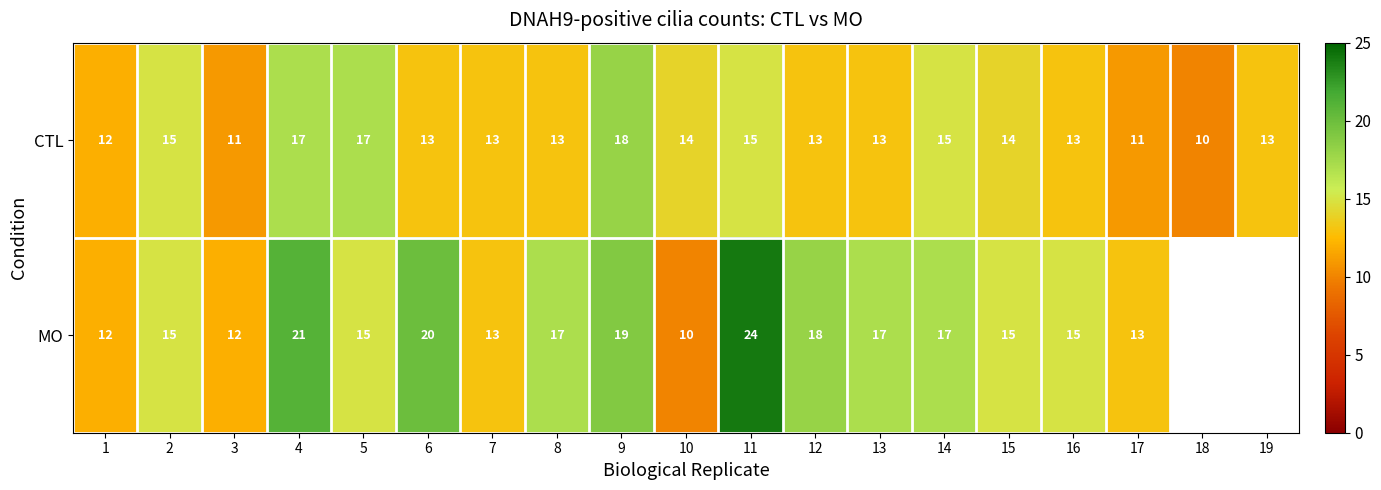

Which series changed the most between 9 and 17?

CTL